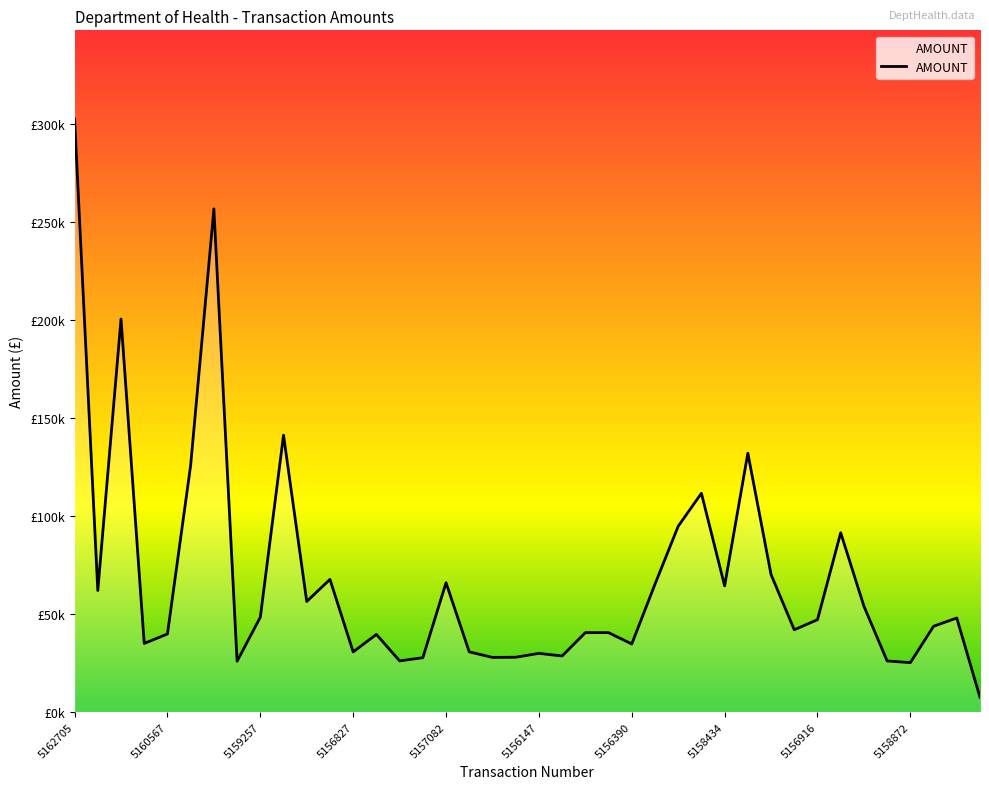

Does the chart have visible grid lines?

No